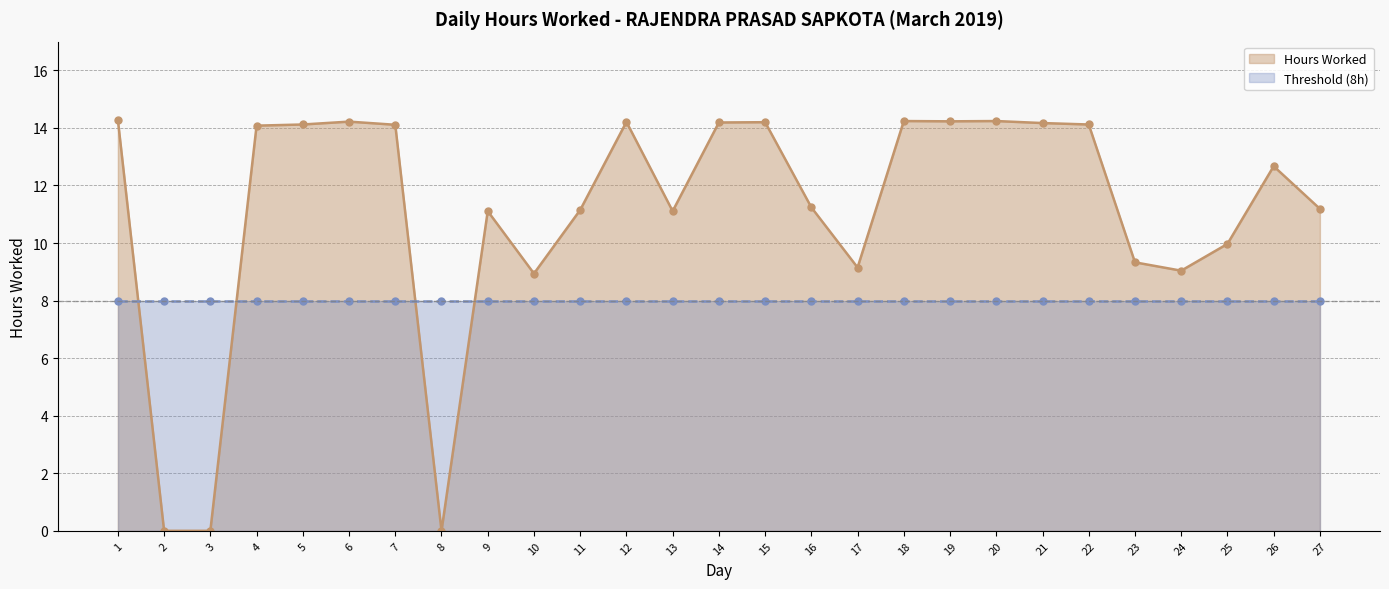

In Hours Worked, how many points are higher than both neighbors (excluding endpoints)?

7